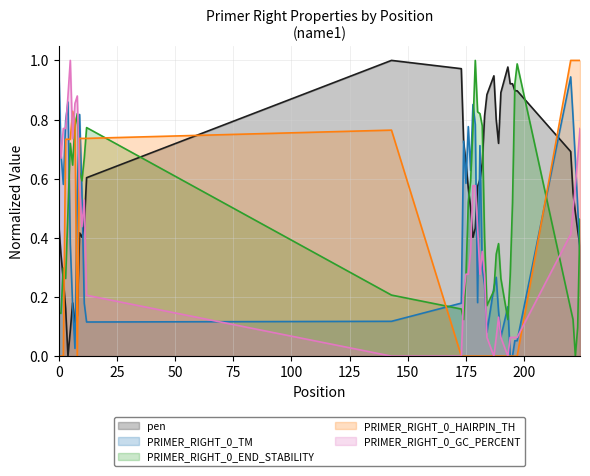

Which series has the largest total across all categories?

pen